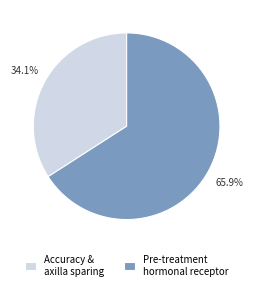

To the nearest percent, what is the difference between the largest and smallest slice percentages?

32%